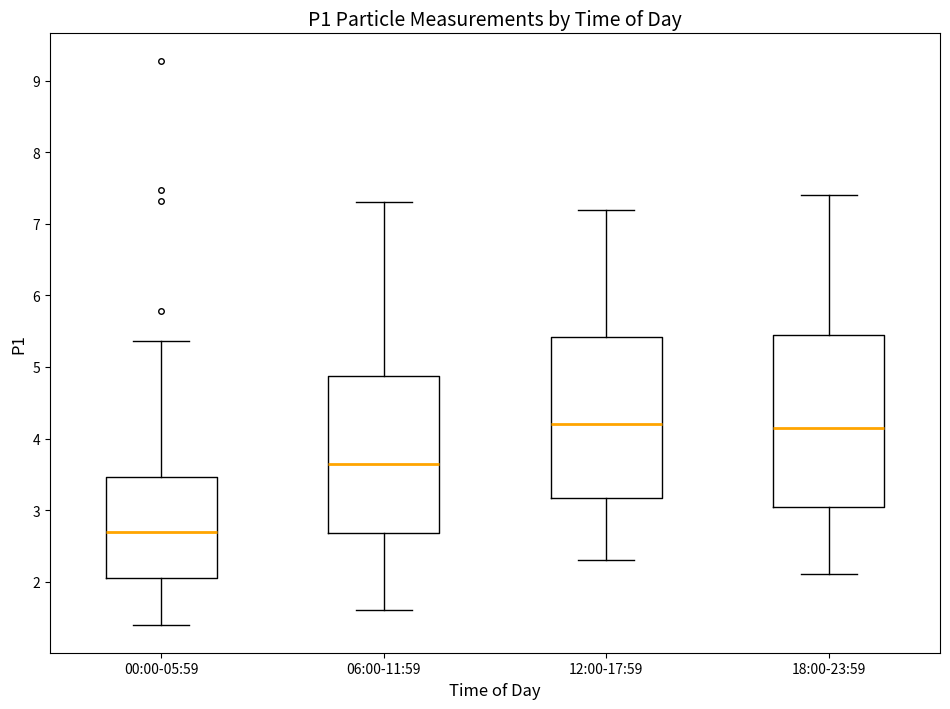

Where does the lower whisker of the box for 06:00-11:59 end on the y-axis? The values are not printed on the chart, so give them approximately, as read against the axis.

1.6